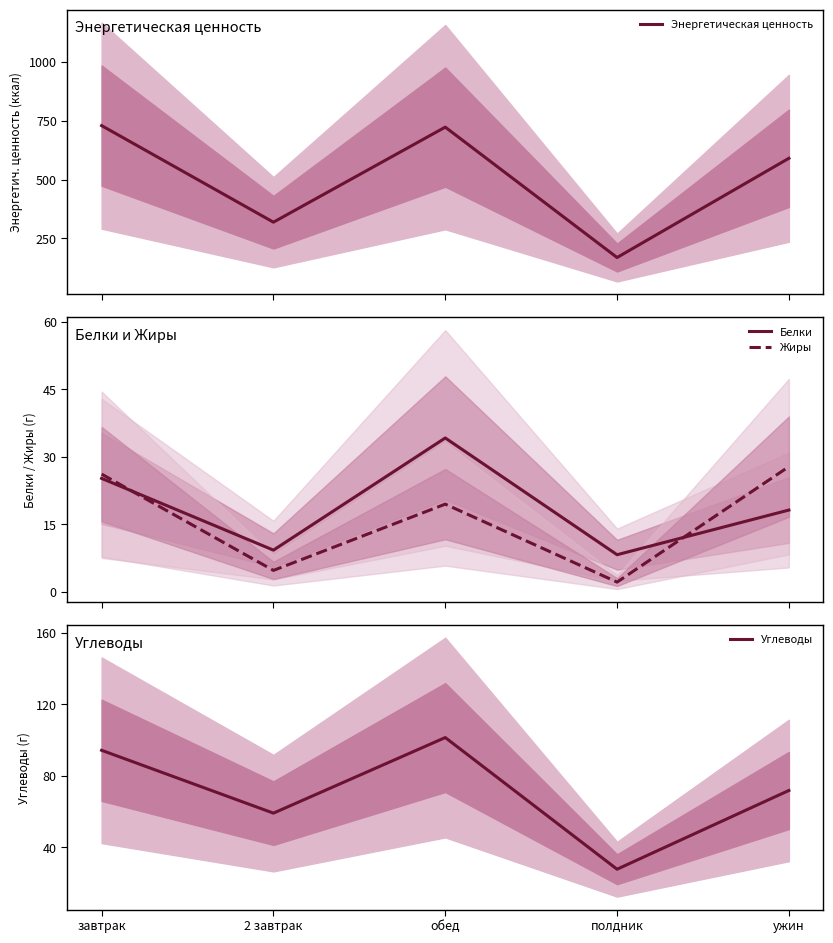

Reading left to right, list all the values displayed in this chart.

Энергетическая ценность: завтрак=728.6	2 завтрак=319.0	обед=722.1	полдник=169.2	ужин=590.0
Белки: завтрак=25.2	2 завтрак=9.3	обед=34.2	полдник=8.3	ужин=18.2
Жиры: завтрак=26.2	2 завтрак=4.8	обед=19.5	полдник=2.2	ужин=27.8
Углеводы: завтрак=94.3	2 завтрак=59.2	обед=101.4	полдник=27.9	ужин=71.9